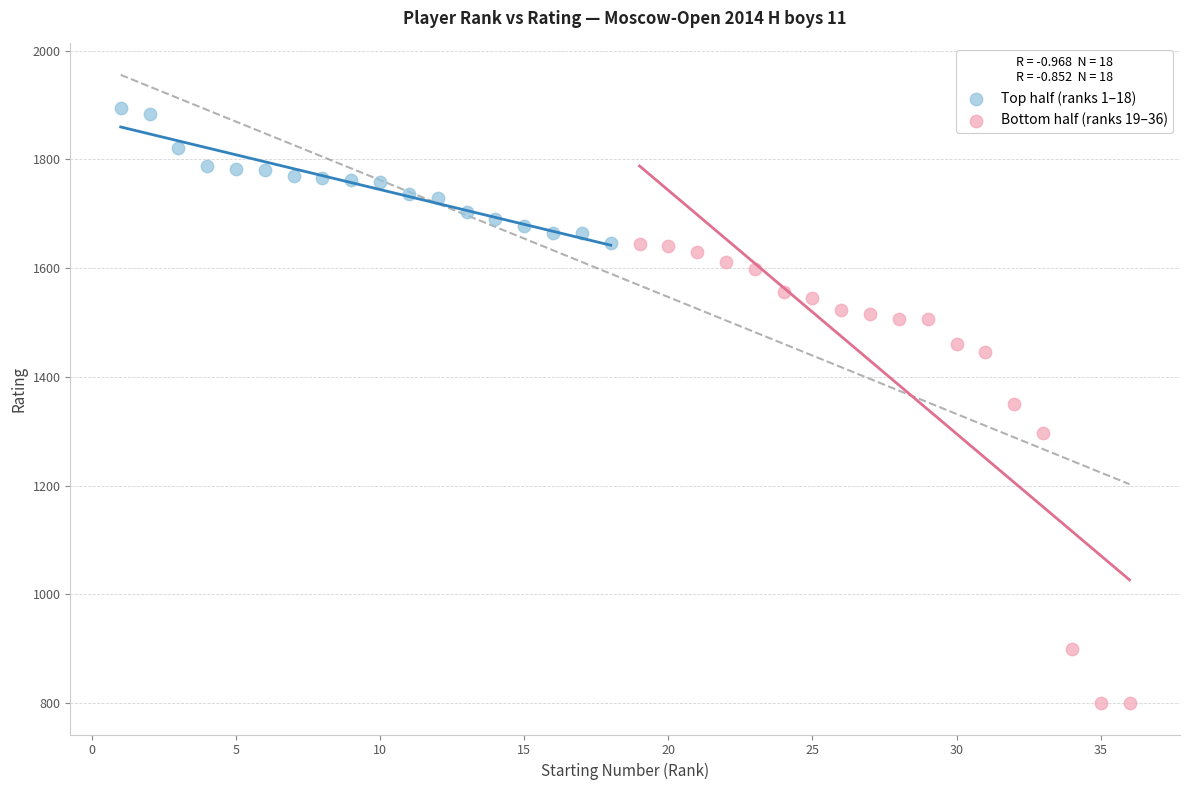

Which series has the widest spread of Y values?

Bottom half (ranks 19–36)